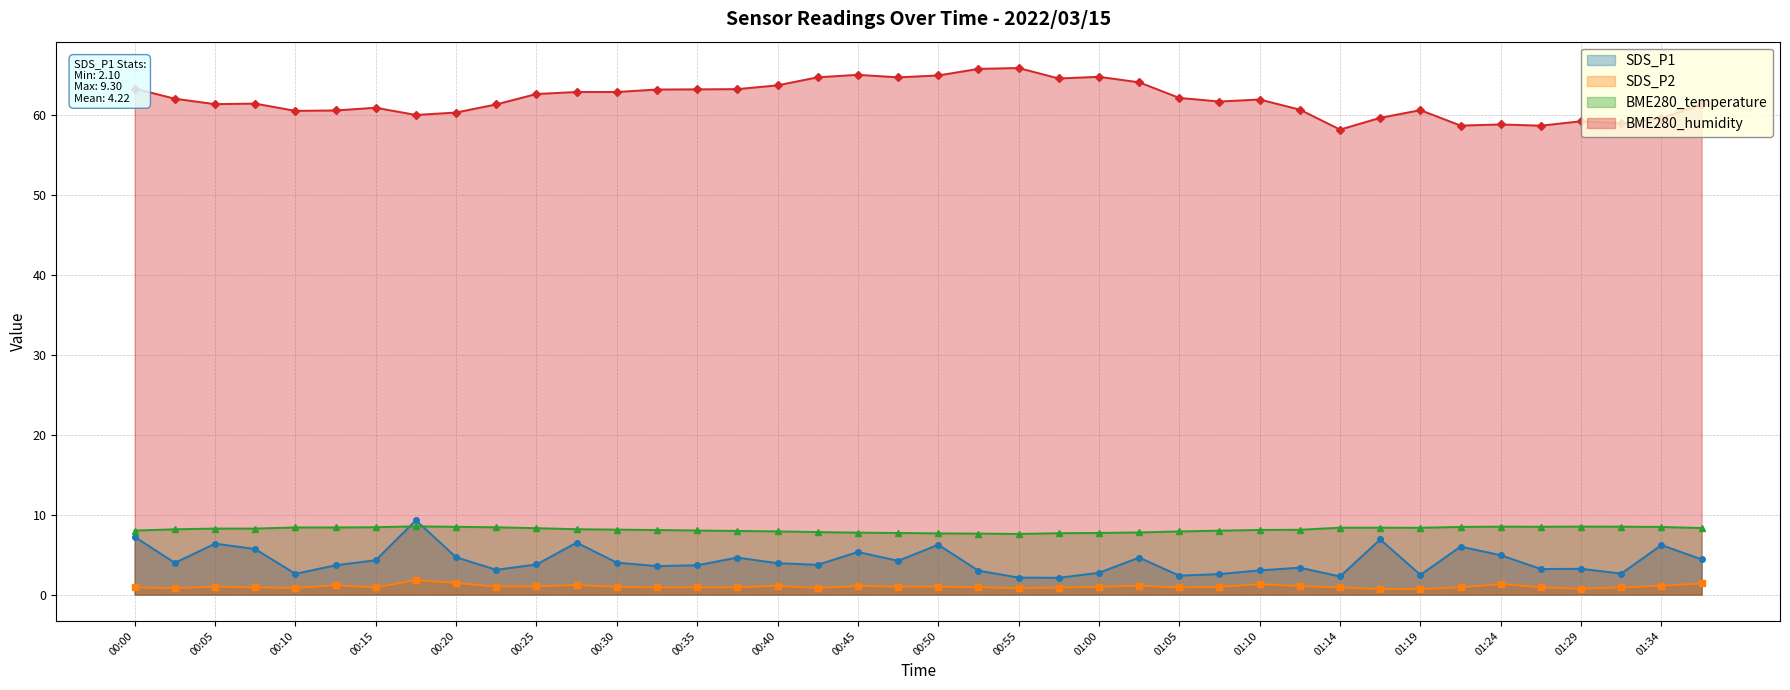

What is the maximum value shown in the chart?

65.9